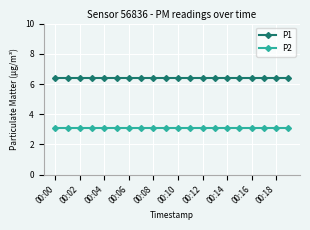

What is the greatest value displayed?

6.4